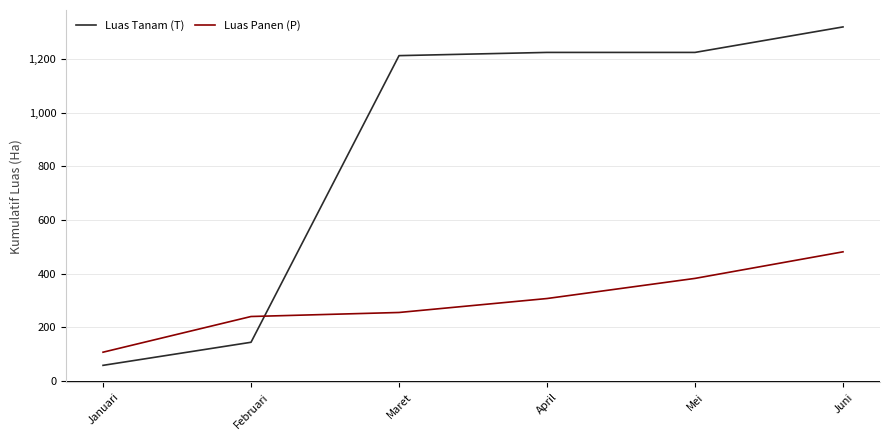

Rank the categories by Luas Panen (P) value from highest to lowest.

Juni, Mei, April, Maret, Februari, Januari